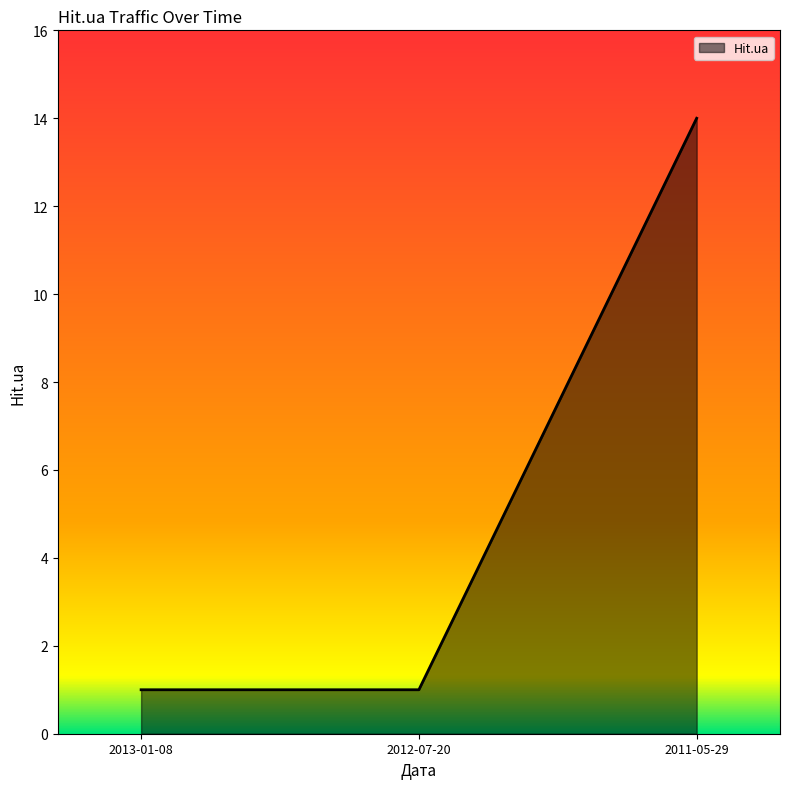

Approximately how many times larger is the value at 2013-01-08 compared to 2012-07-20?

1.0